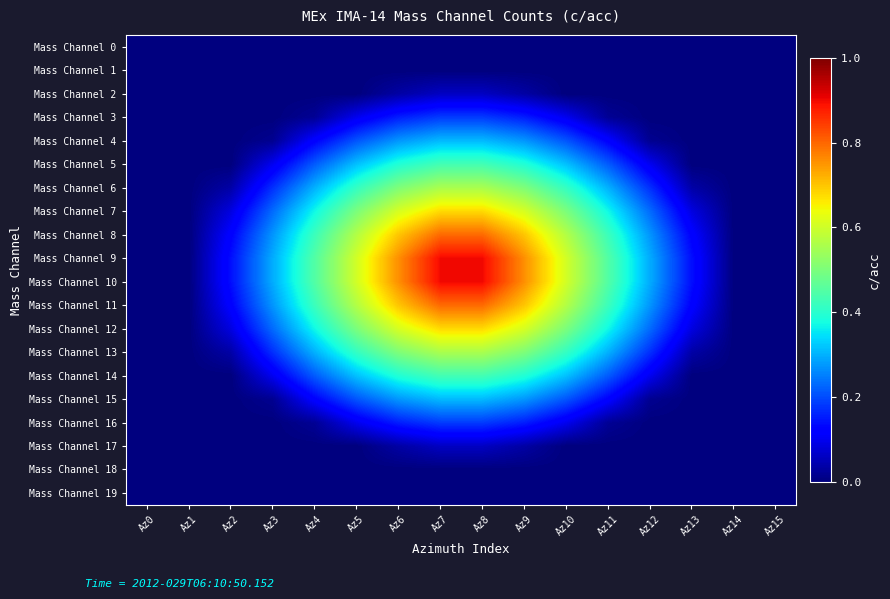

Which series has the widest spread of values?

Mass Channel 9